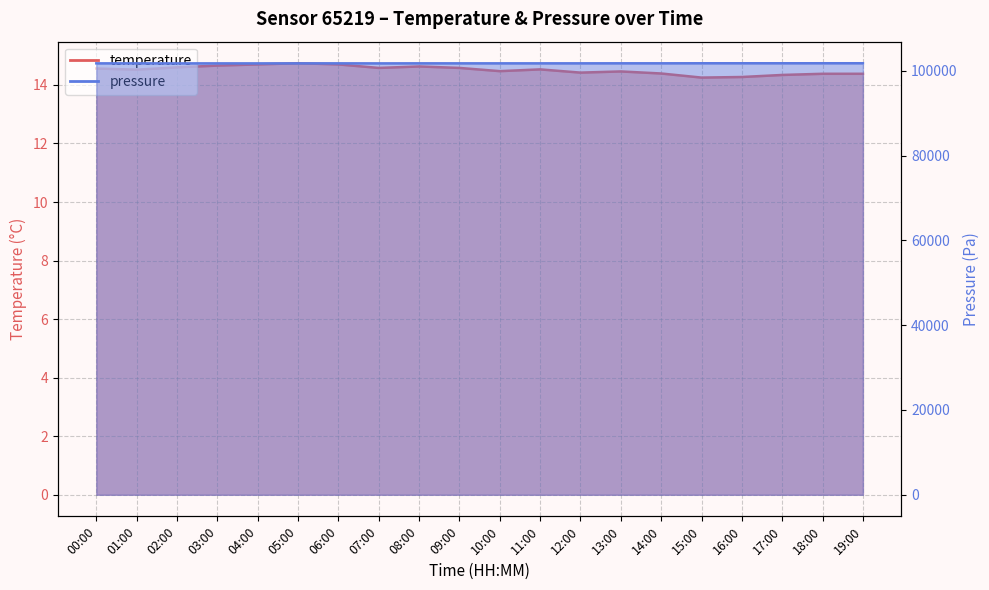

Between 00:00 and 01:00, which is larger?

00:00